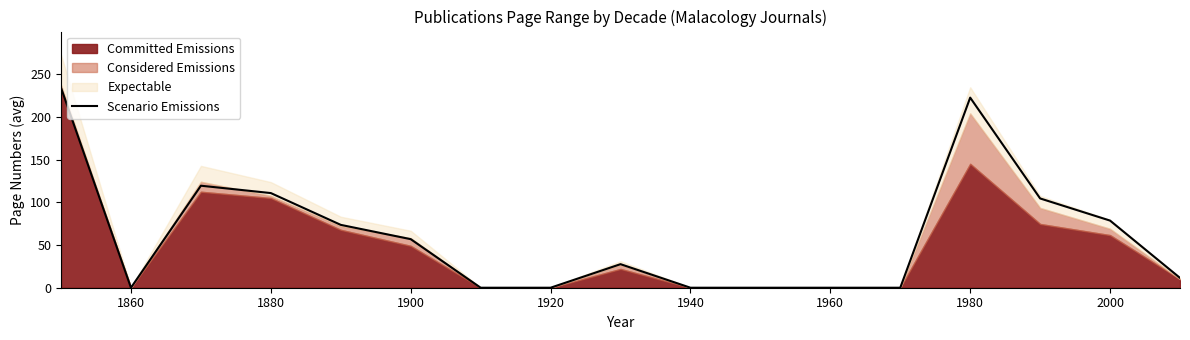

Reading right to left, list all the values displayed in this chart.

11.5	78.6	104.5	222.5	0.0	0.0	0.0	0.0	27.6	0.0	0.0	56.8	73.6	110.8	119.4	0.0	234.0